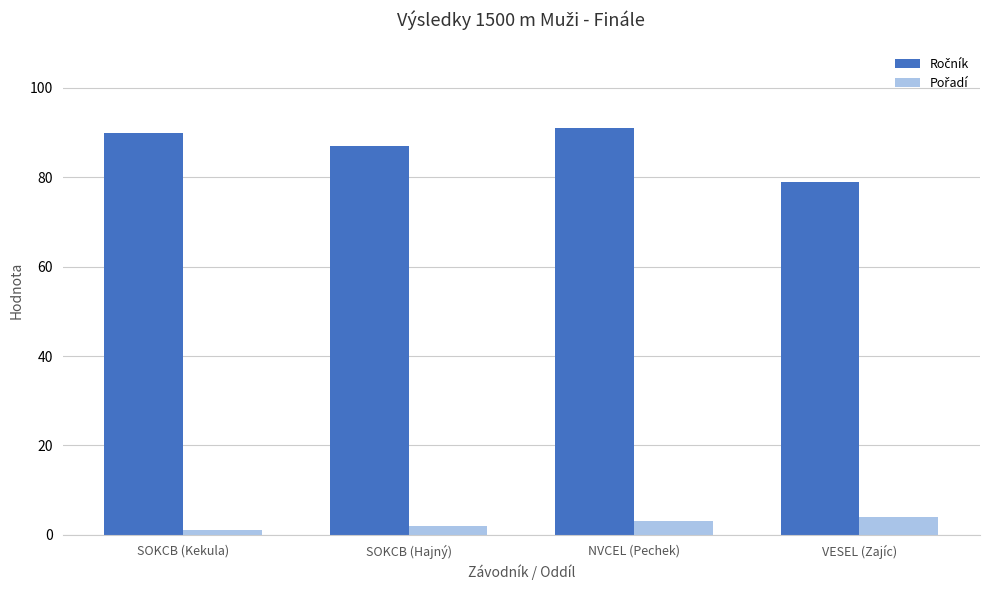

How many groups of bars are there?

4